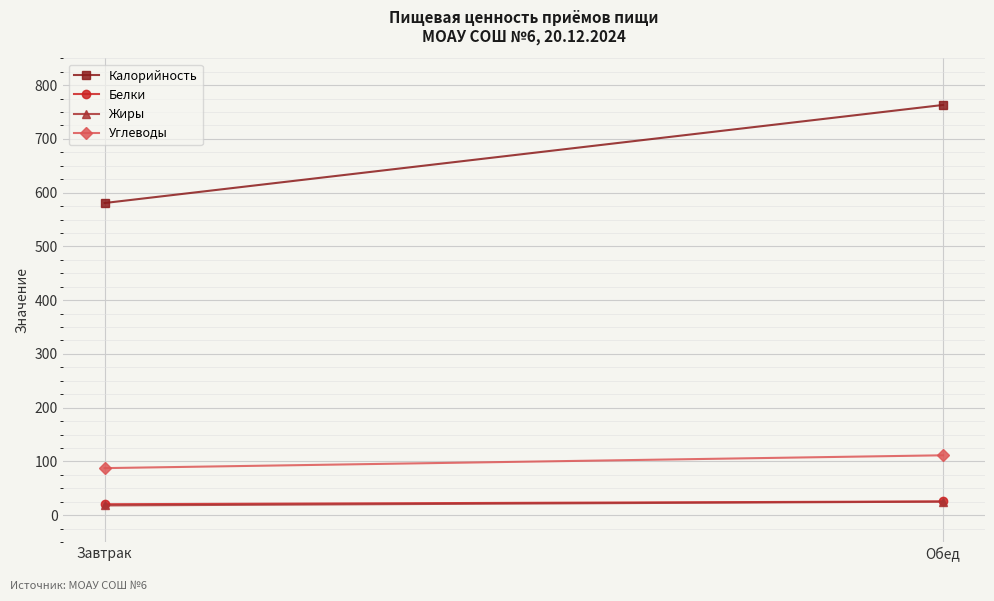

What is the approximate value of Углеводы at Завтрак?

87.5